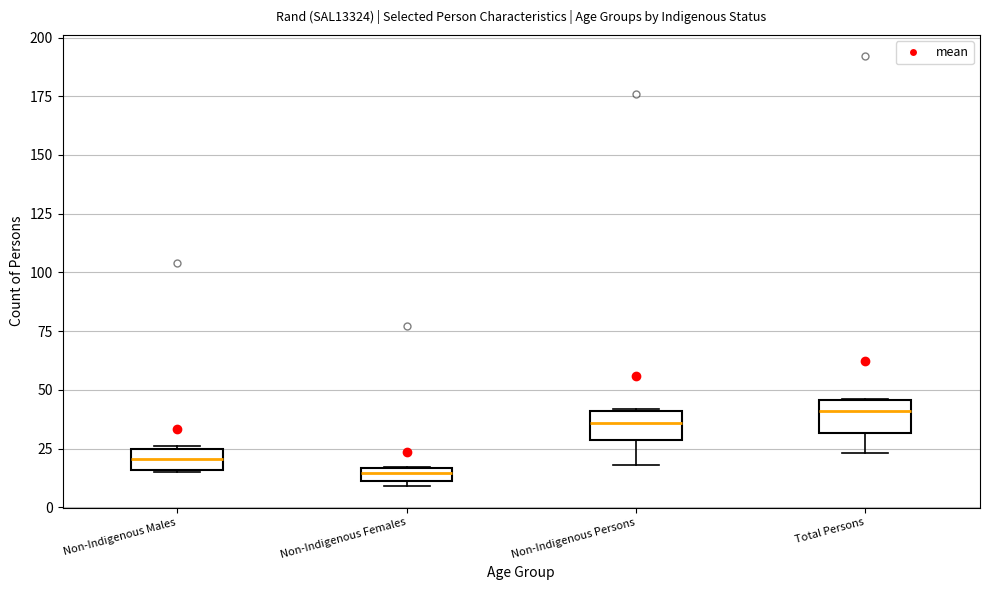

Where is the lower edge of the box for Non-Indigenous Persons on the y-axis? The values are not printed on the chart, so give them approximately, as read against the axis.

30